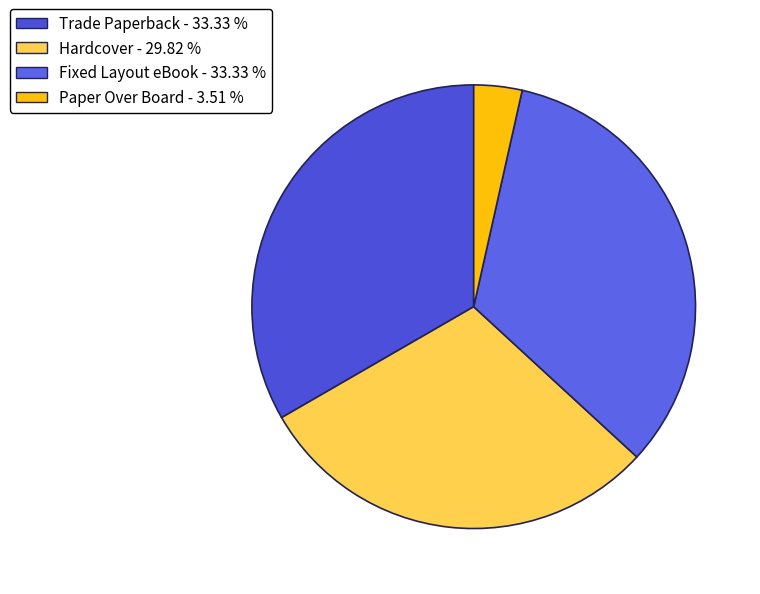

What is the total percentage of Paper Over Board and Trade Paperback?

36.8%